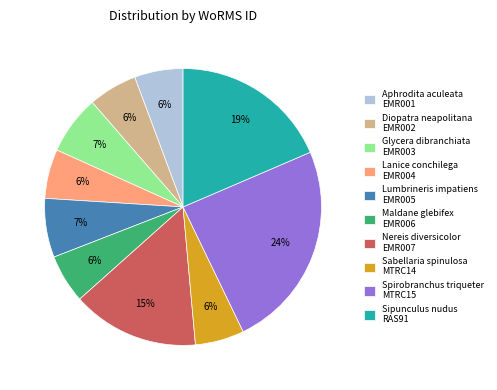

Do Nereis diversicolor and Maldane glebifex together represent more than half of the pie?

No